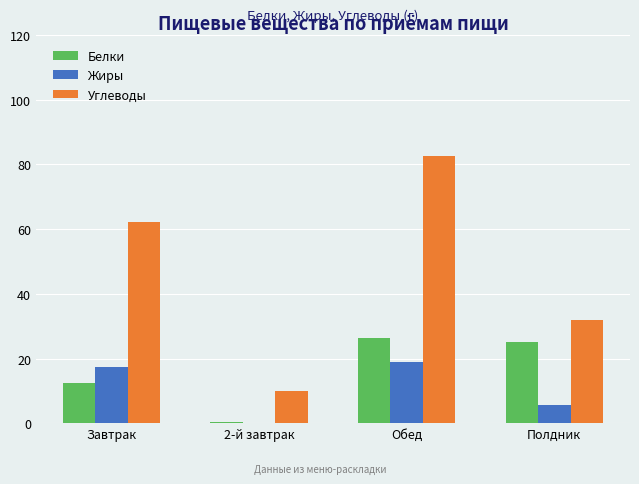

Reading left to right, extract all data points from this chart.

Белки: 12.6	0.5	26.4	25.3
Жиры: 17.4	0.1	18.9	5.8
Углеводы: 62.3	10.1	82.7	31.9